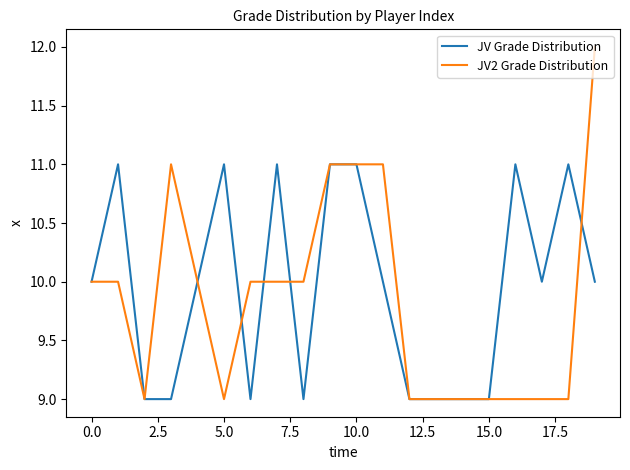

Count the JV2 Grade Distribution values in the range 9 to 11.

19